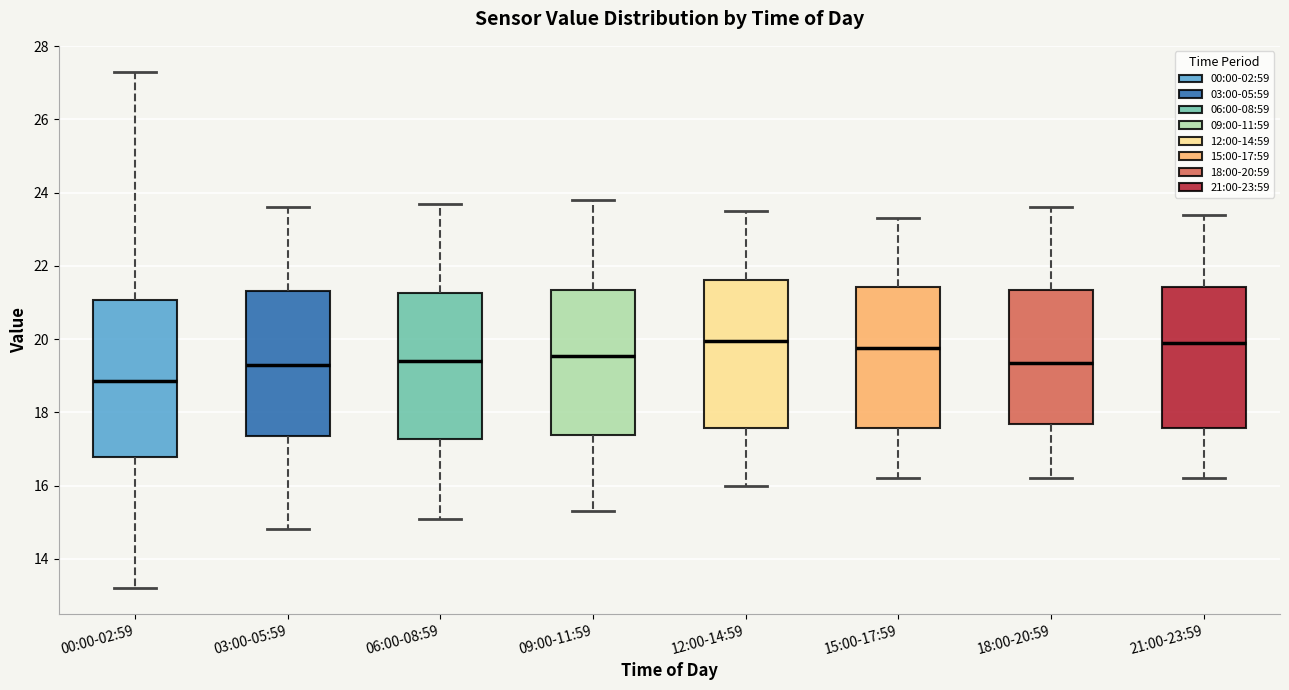

Which box's median line is the lowest?

00:00-02:59